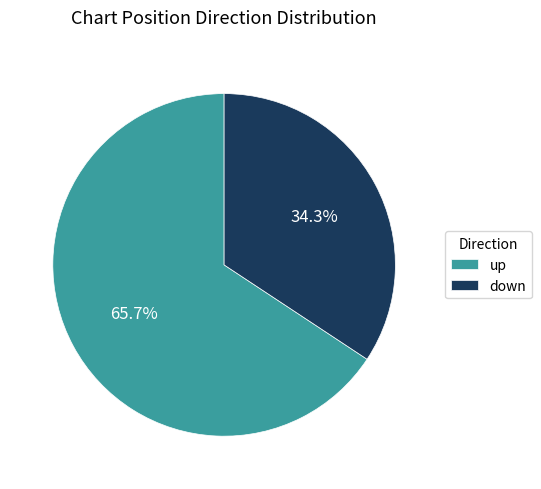

True or false: down accounts for 29% of the total.

False